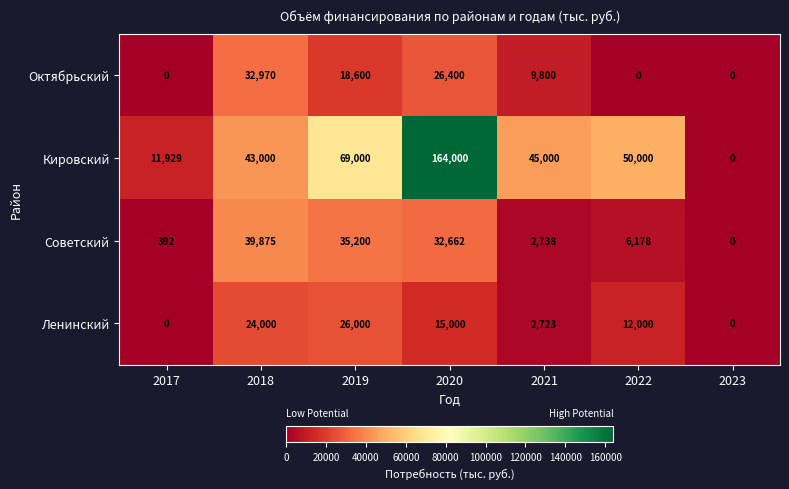

The Ленинский series shows 43546 at 2019. True or false?

False